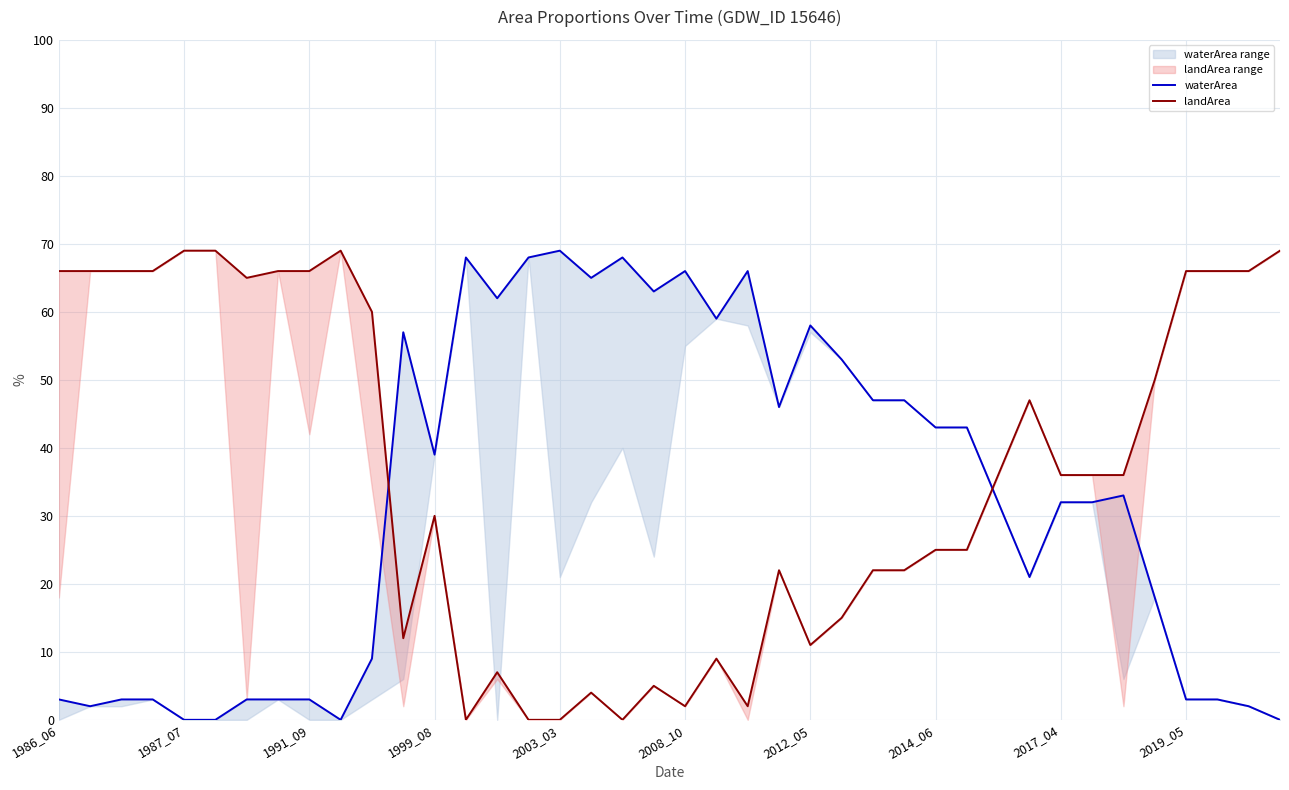

What is the total value across all series at 29?

68.0